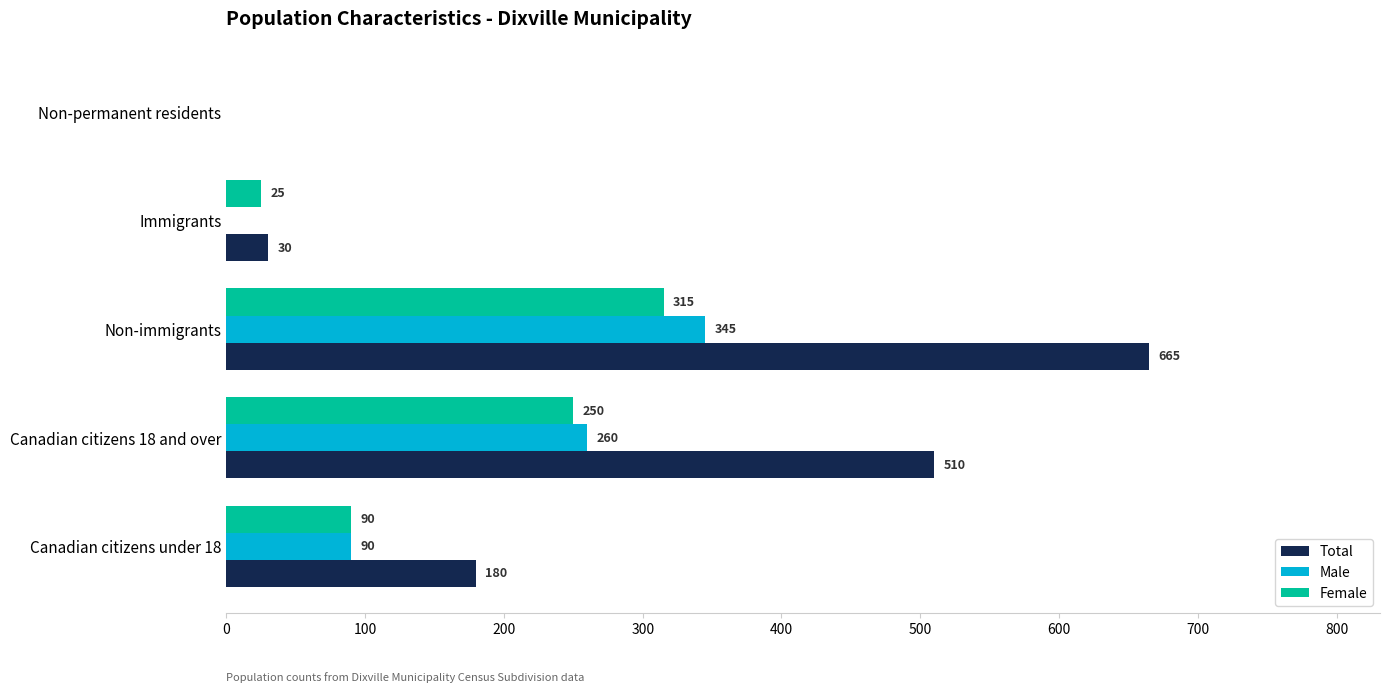

At which category is the sum across all series the highest?

Non-immigrants